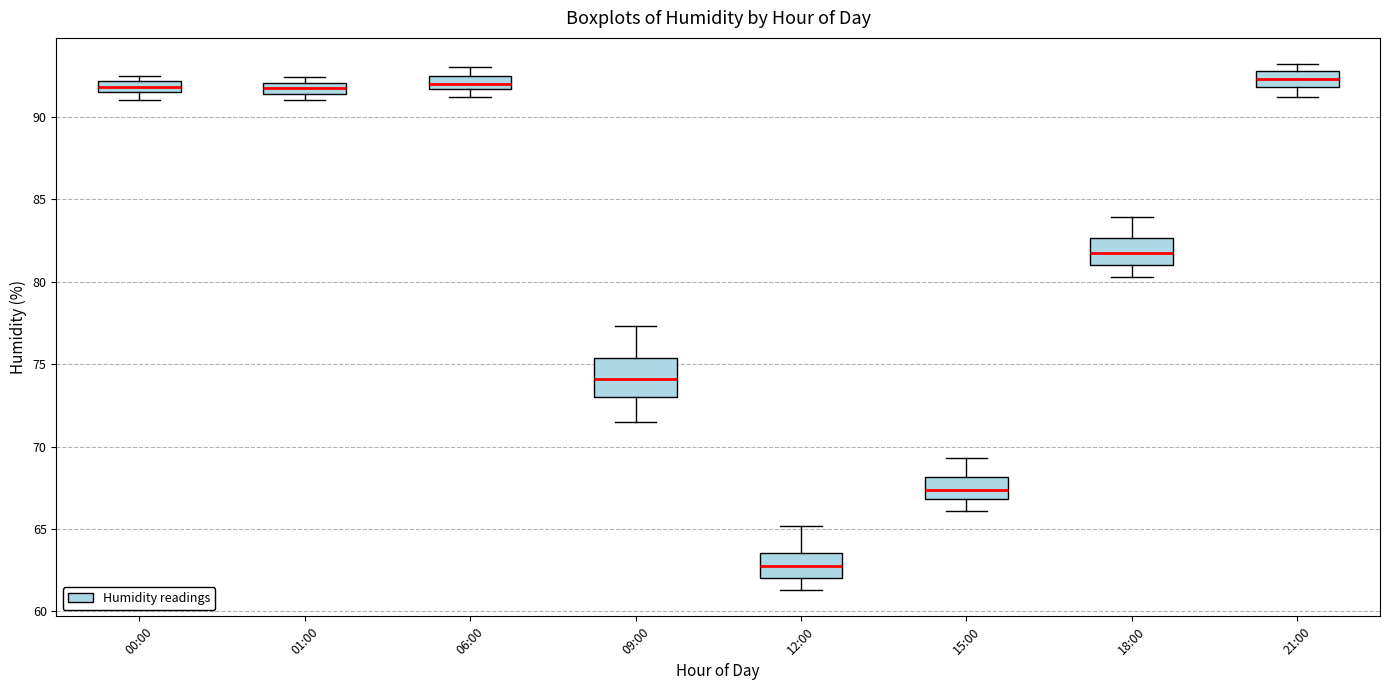

Where is the lower edge of the box for 01:00 on the y-axis? The values are not printed on the chart, so give them approximately, as read against the axis.

91.5